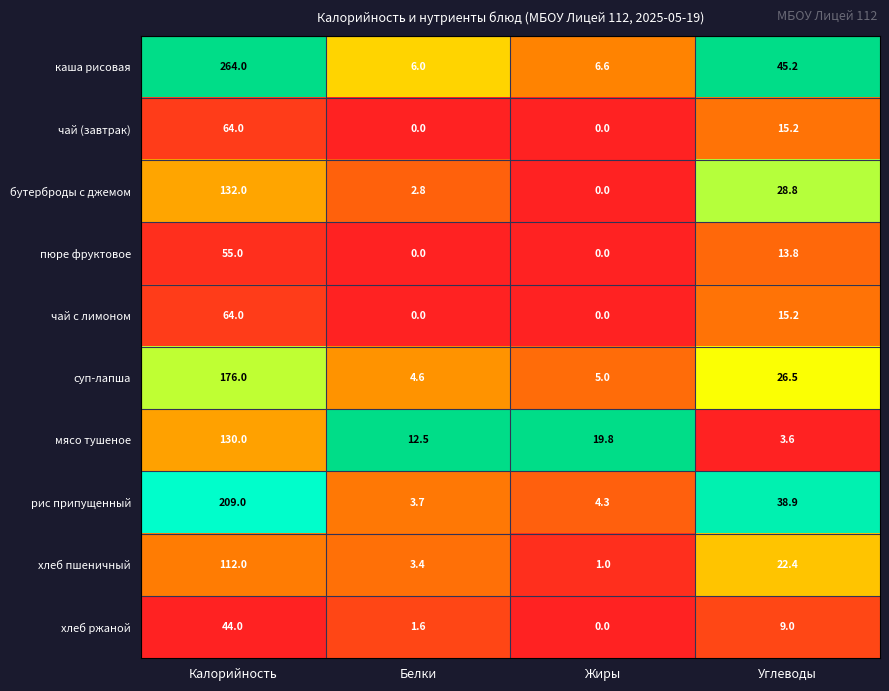

What value does the мясо тушеное series have at Калорийность?

130.0